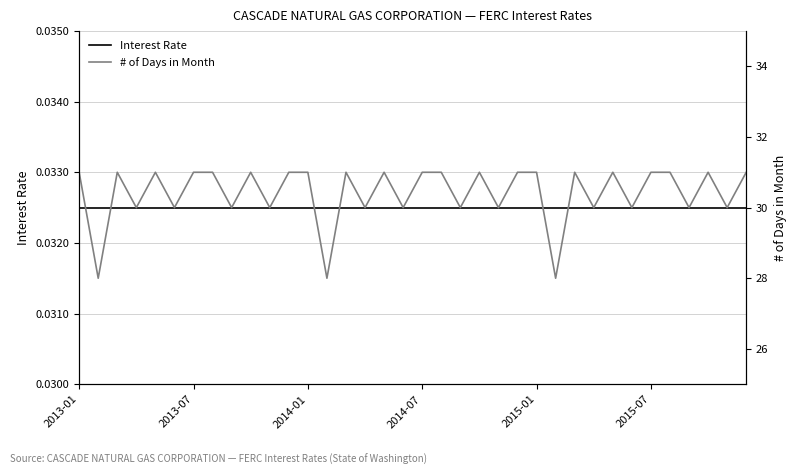

True or false: # of Days in Month has a value of 31.0 at 2013-07.

True